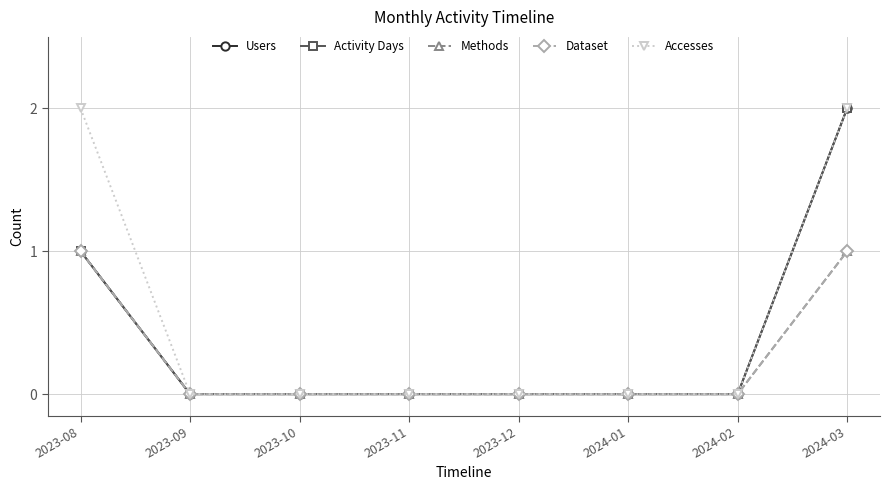

Does the chart have visible grid lines?

Yes